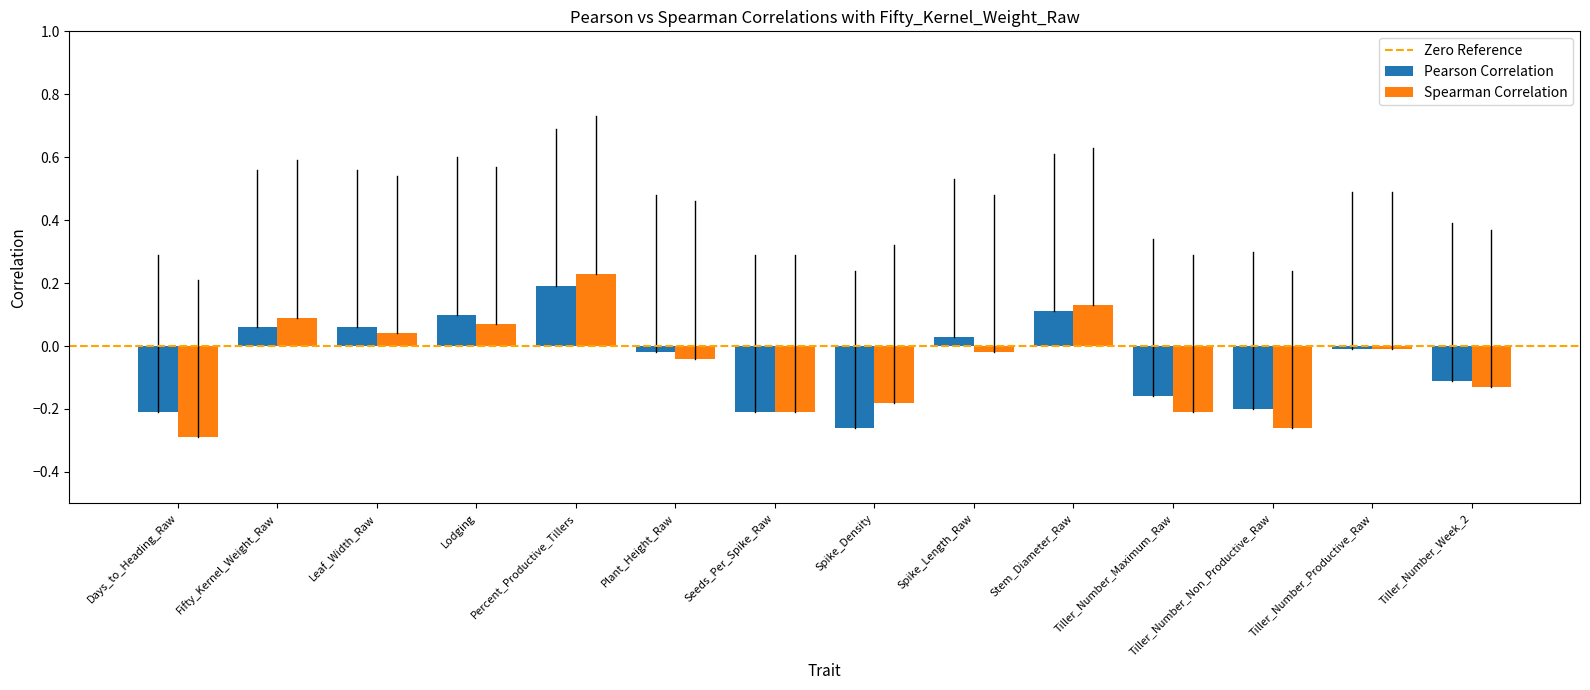

The Pearson Correlation series shows 0.1 at Fifty_Kernel_Weight_Raw. True or false?

True